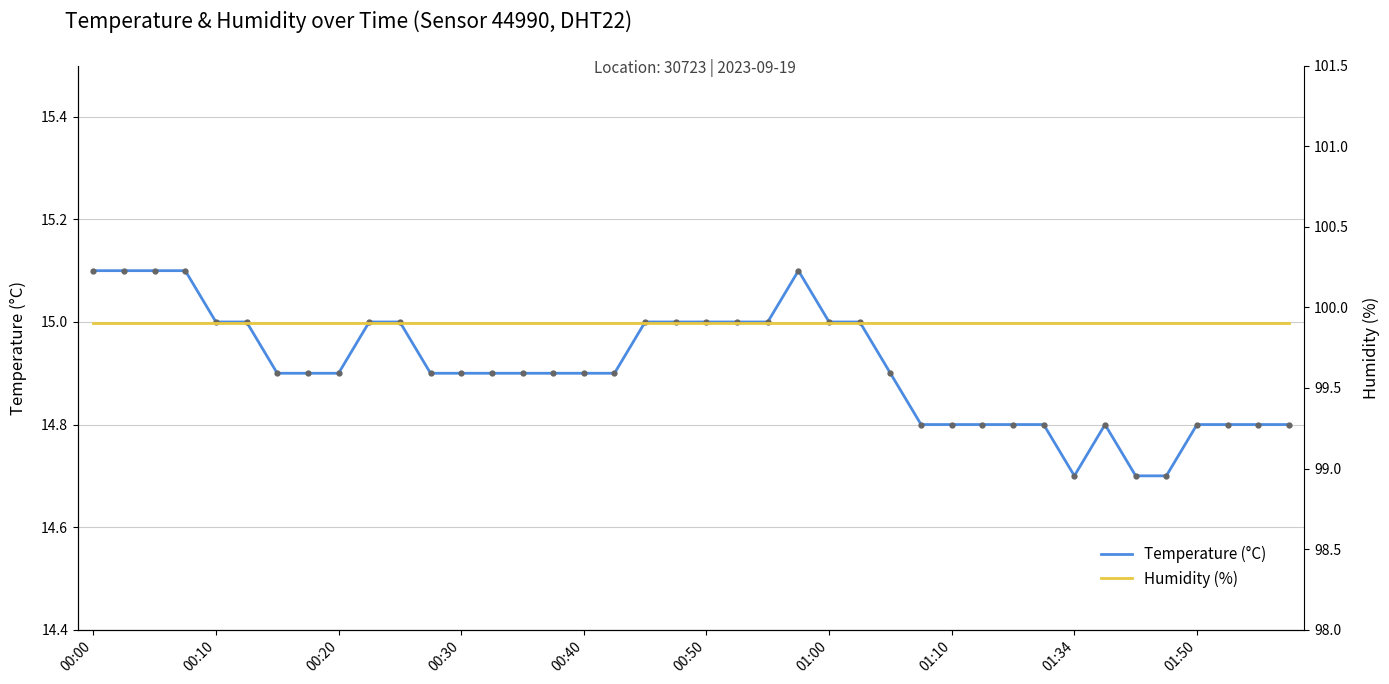

Which series has the widest spread of values?

Temperature (°C)